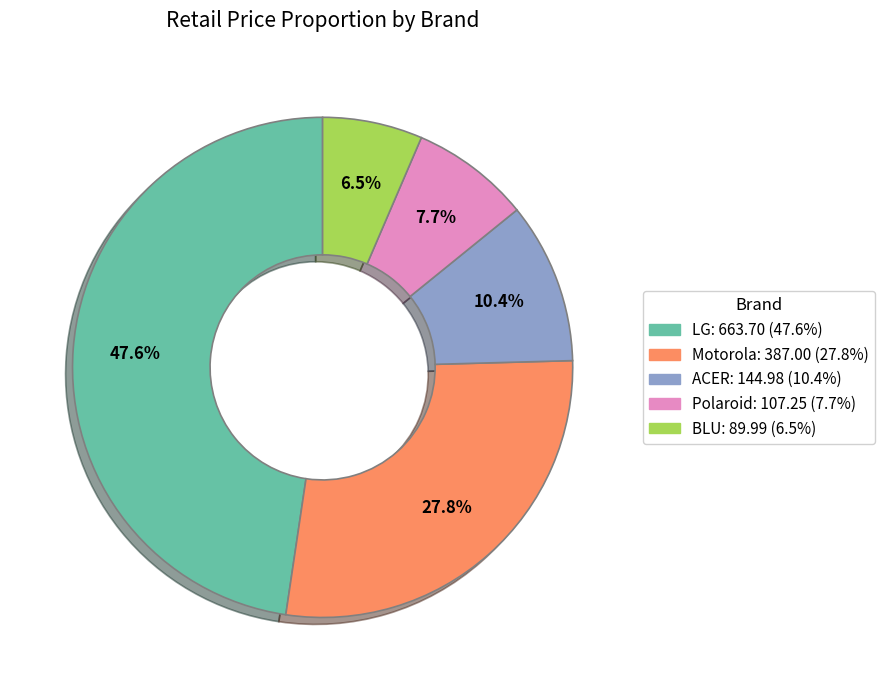

What is the smallest slice in the pie chart?

BLU